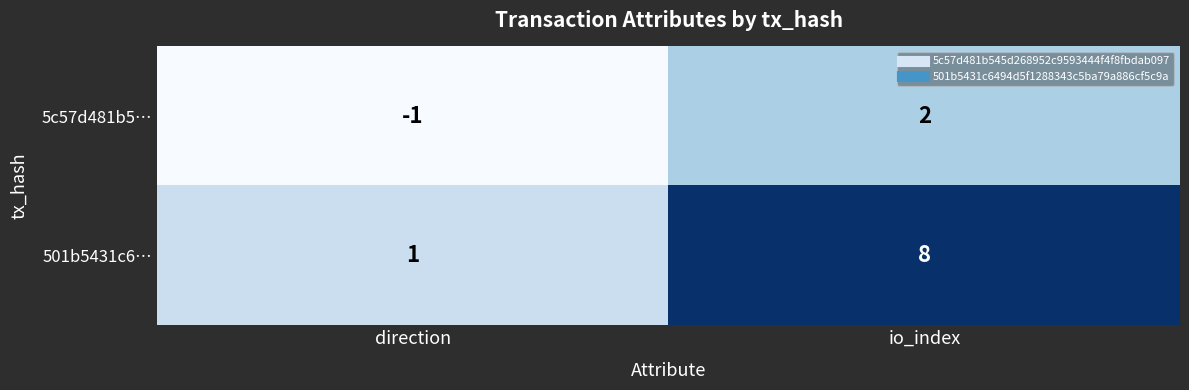

Rank the series by their maximum value, from lowest to highest.

5c57d481b5…, 501b5431c6…